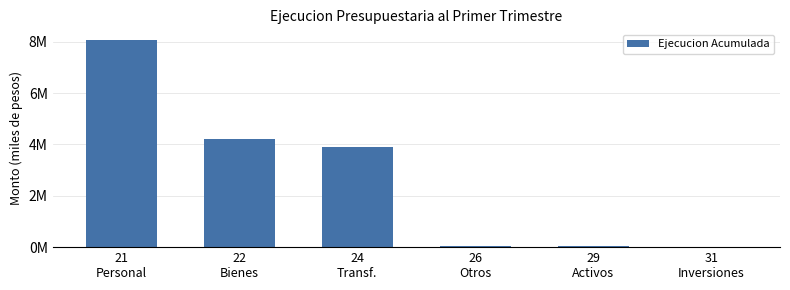

List the labels in order of value, largest first.

21
Personal, 22
Bienes, 24
Transf., 29
Activos, 26
Otros, 31
Inversiones